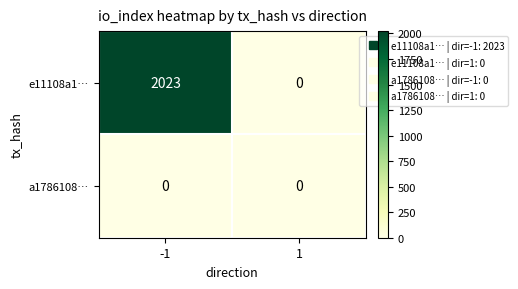

Is the value of a1786108… at -1 greater than the value of e11108a1… at -1?

No